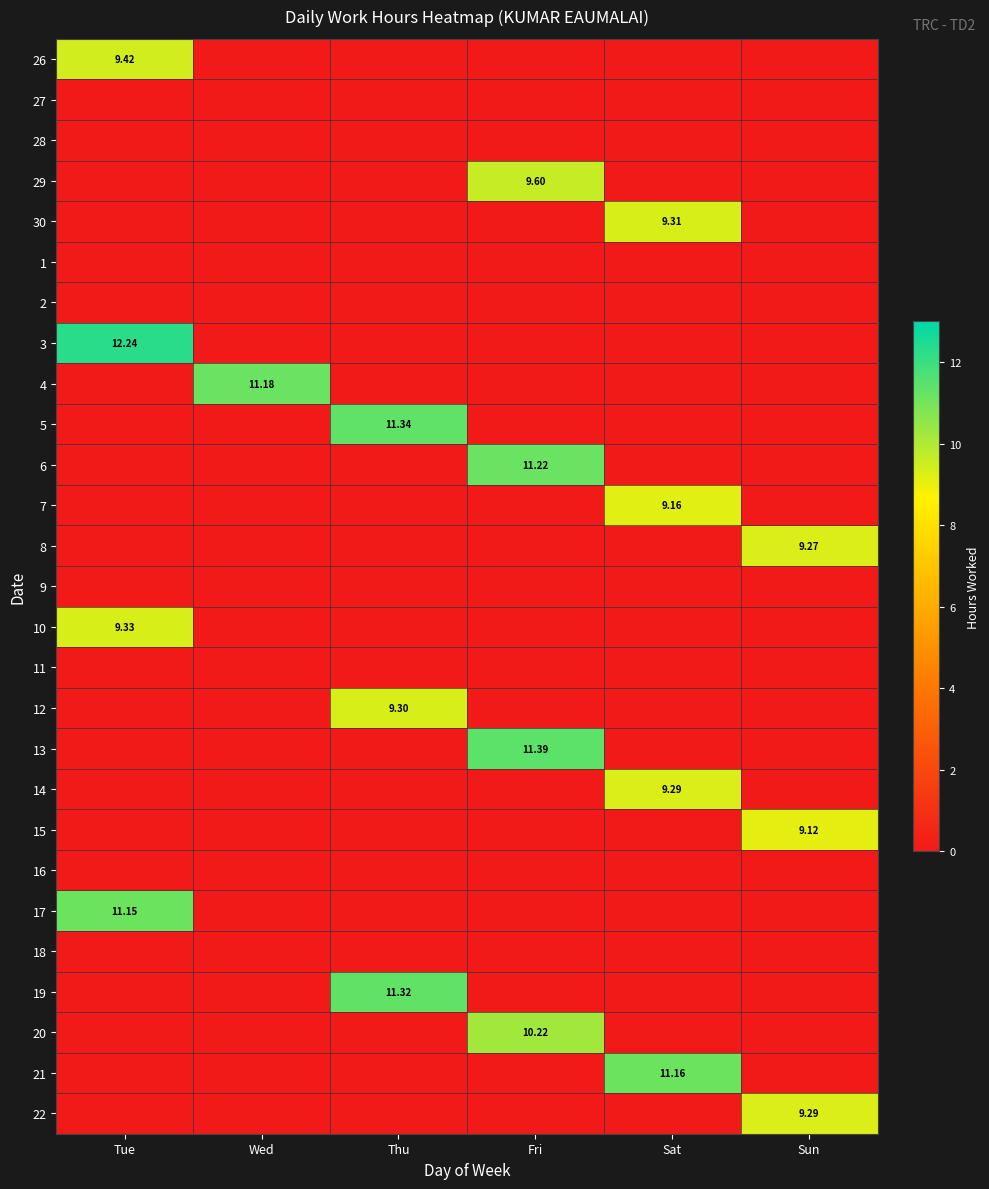

What is the sum of all 15 values?

9.1